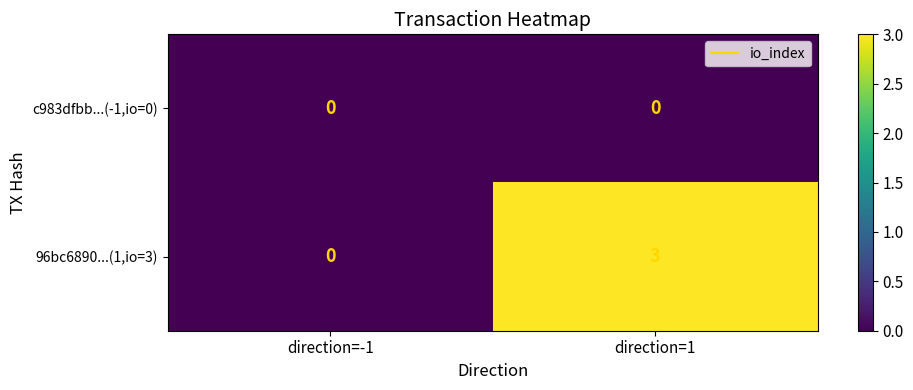

Reading right to left, extract all data points from this chart.

c983dfbb...(-1,io=0): 0	0
96bc6890...(1,io=3): 3	0